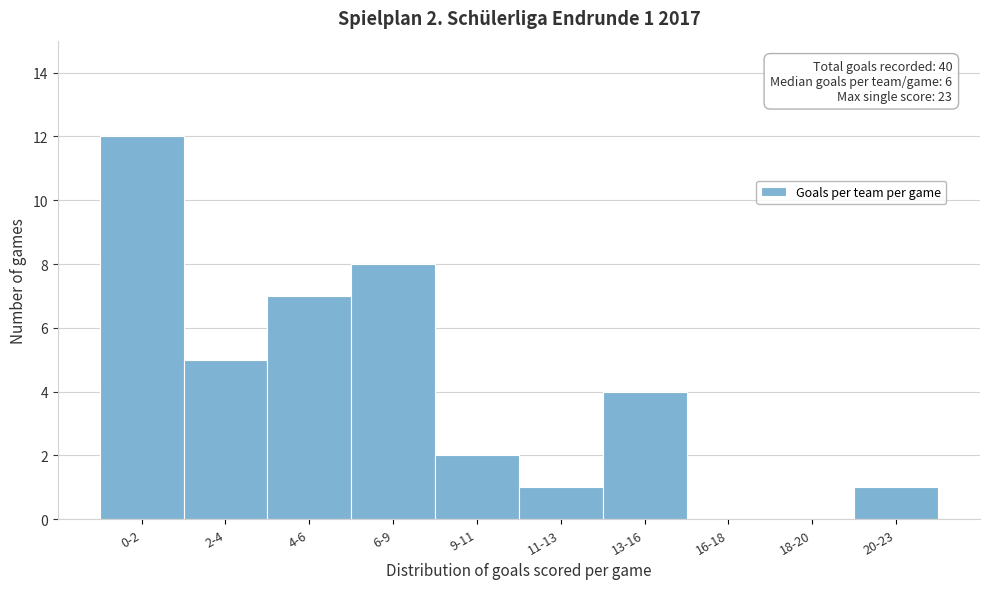

Reading left to right, transcribe all the data shown in this chart.

0-2=12	2-4=5	4-6=7	6-9=8	9-11=2	11-13=1	13-16=4	16-18=0	18-20=0	20-23=1